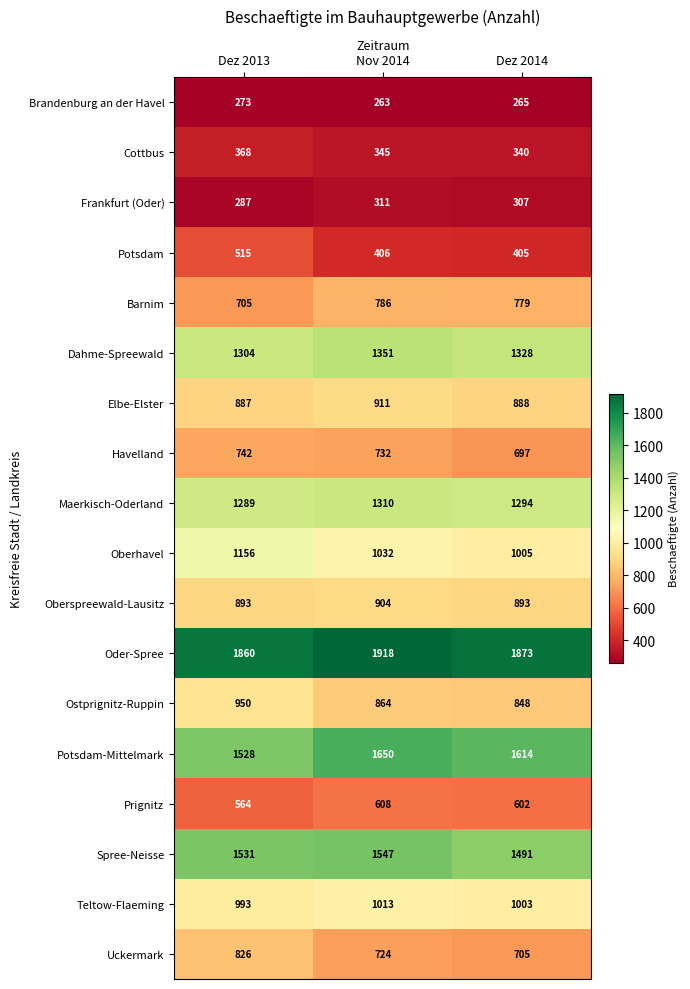

List the series in order of their peak value, highest first.

Oder-Spree, Potsdam-Mittelmark, Spree-Neisse, Dahme-Spreewald, Maerkisch-Oderland, Oberhavel, Teltow-Flaeming, Ostprignitz-Ruppin, Elbe-Elster, Oberspreewald-Lausitz, Uckermark, Barnim, Havelland, Prignitz, Potsdam, Cottbus, Frankfurt (Oder), Brandenburg an der Havel